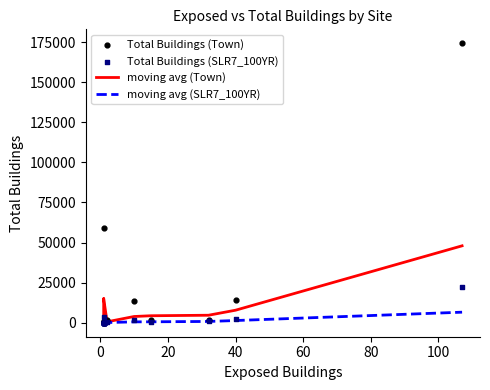

What are all the series names shown in the legend?

moving avg (Town), moving avg (SLR7_100YR), Total Buildings (Town), Total Buildings (SLR7_100YR)